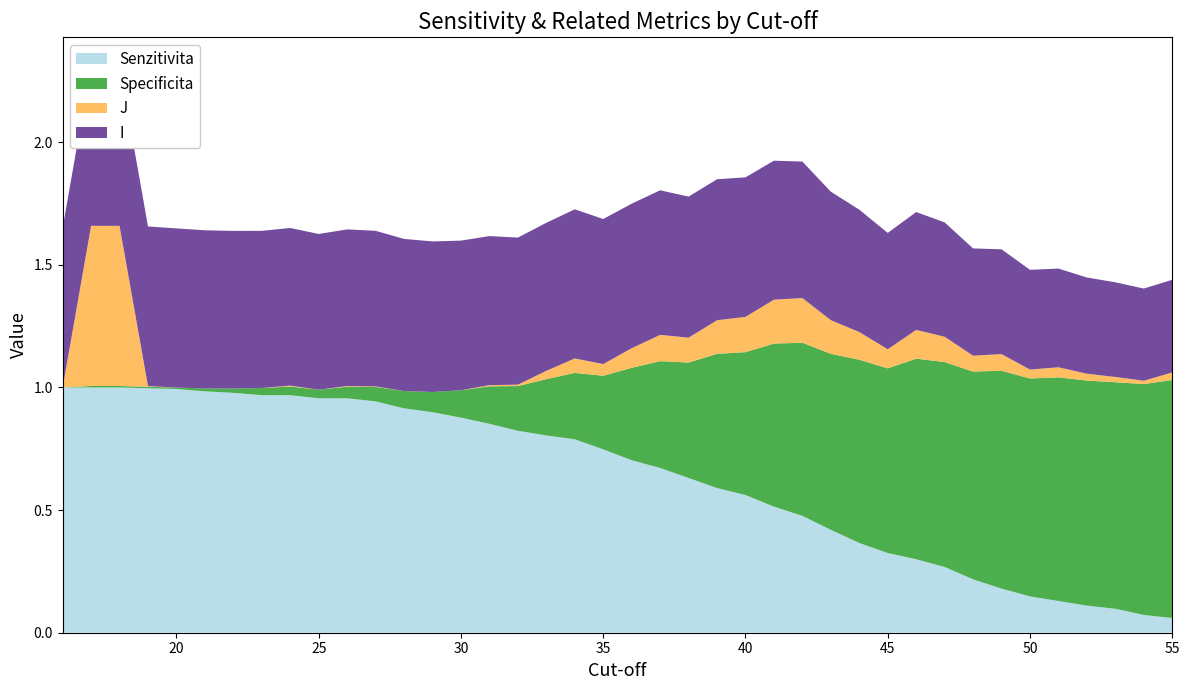

Reading left to right, what are all the values shown in this chart?

Senzitivita: 1.0	1.0	1.0	1.0	1.0	1.0	1.0	1.0	1.0	1.0	1.0	0.9	0.9	0.9	0.9	0.9	0.8	0.8	0.8	0.7	0.7	0.7	0.6	0.6	0.6	0.5	0.5	0.4	0.4	0.3	0.3	0.3	0.2	0.2	0.1	0.1	0.1	0.1	0.1	0.1
Specificita: 0.0	0.0	0.0	0.0	0.0	0.0	0.0	0.0	0.0	0.0	0.0	0.1	0.1	0.1	0.1	0.2	0.2	0.2	0.3	0.3	0.4	0.4	0.5	0.5	0.6	0.7	0.7	0.7	0.7	0.8	0.8	0.8	0.8	0.9	0.9	0.9	0.9	0.9	0.9	1.0
J: 0.0	0.7	0.7	0.0	-0.0	-0.0	-0.0	-0.0	0.0	-0.0	0.0	0.0	-0.0	-0.0	-0.0	0.0	0.0	0.0	0.1	0.0	0.1	0.1	0.1	0.1	0.1	0.2	0.2	0.1	0.1	0.1	0.1	0.1	0.1	0.1	0.0	0.0	0.0	0.0	0.0	0.0
I: 0.7	0.7	0.7	0.7	0.6	0.6	0.6	0.6	0.6	0.6	0.6	0.6	0.6	0.6	0.6	0.6	0.6	0.6	0.6	0.6	0.6	0.6	0.6	0.6	0.6	0.6	0.6	0.5	0.5	0.5	0.5	0.5	0.4	0.4	0.4	0.4	0.4	0.4	0.4	0.4